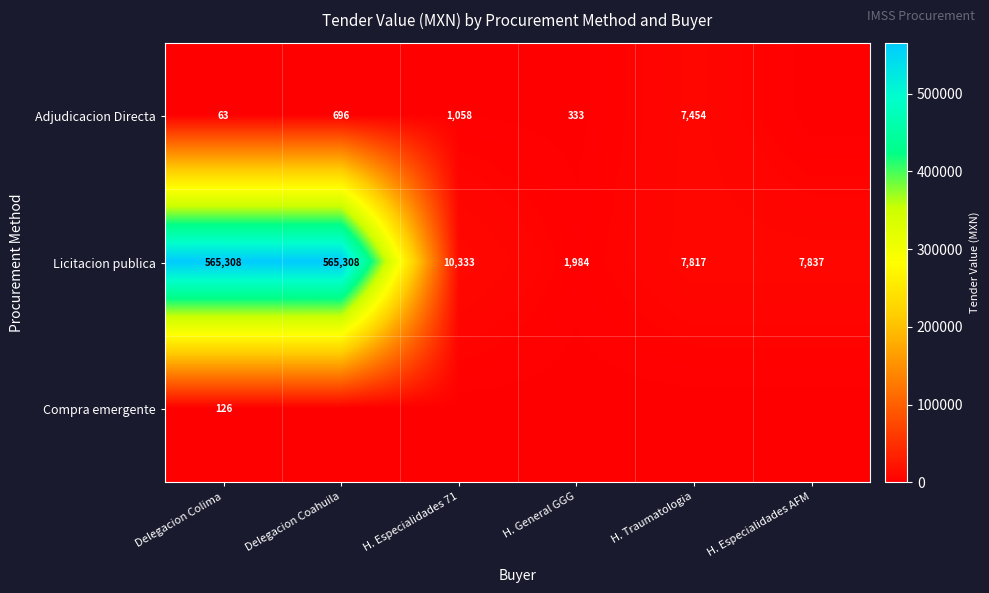

What is the sum of the Licitacion publica values at Delegacion Coahuila and Delegacion Colima?

1130616